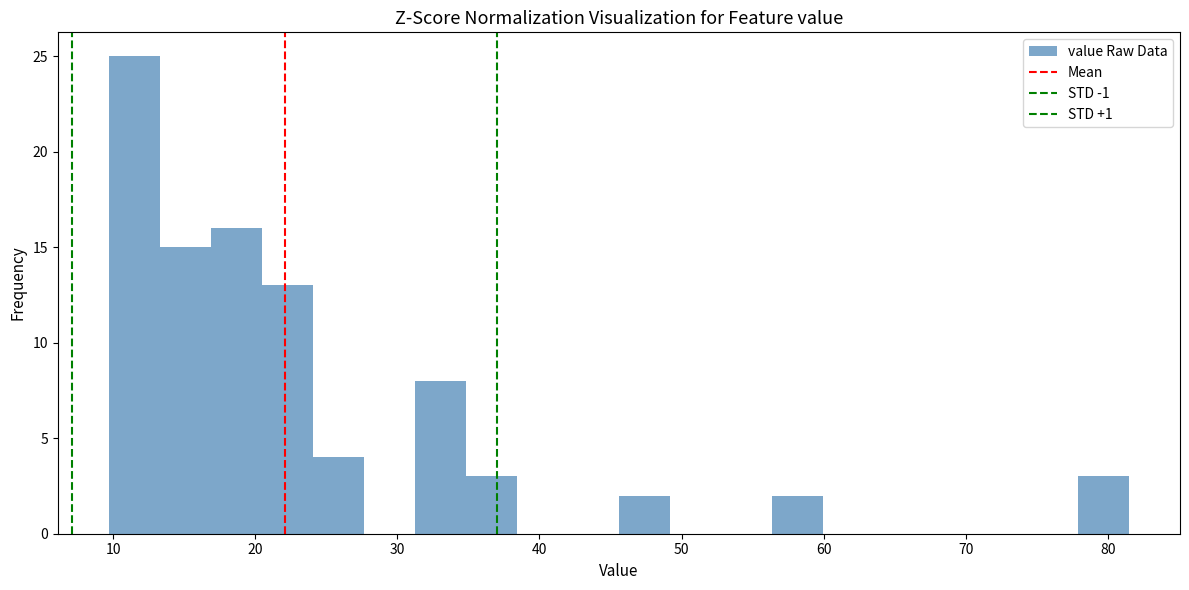

Around what value on the x-axis is the tallest bar? Give the approximate position of its centre, as read against the axis.

11